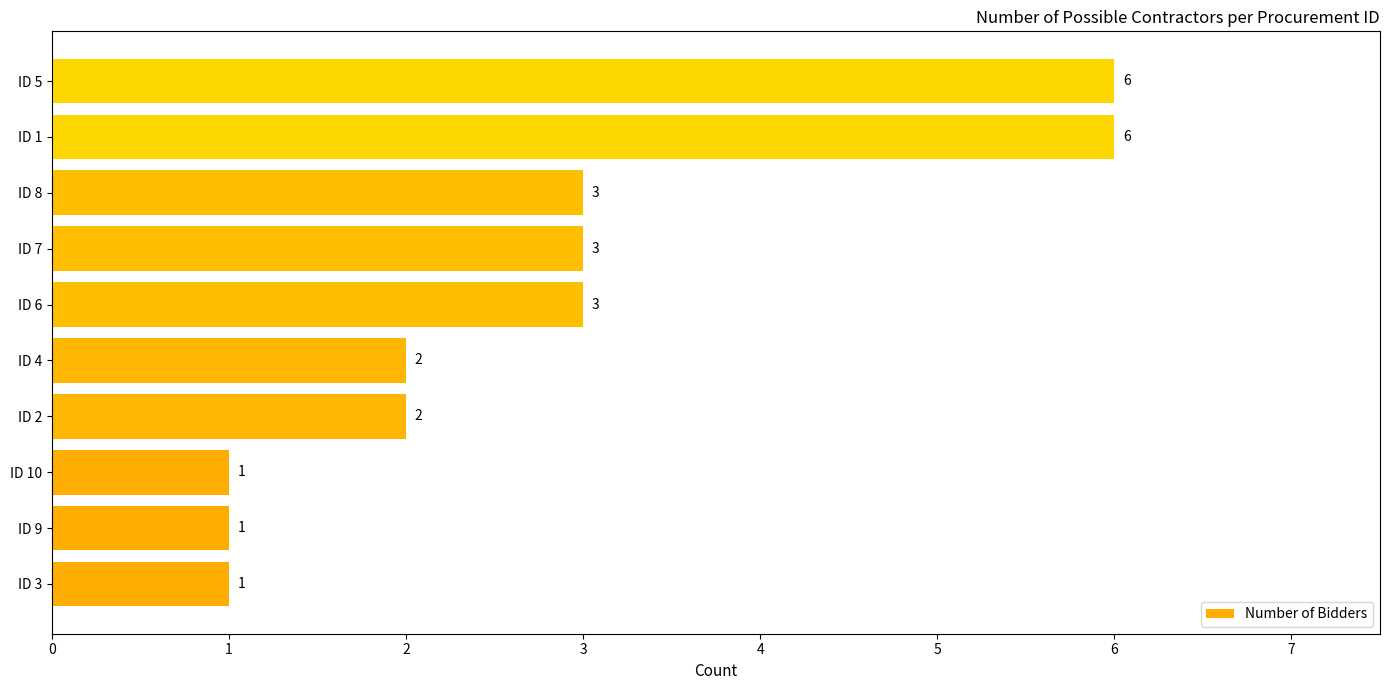

Approximately how many times larger is the value at ID 1 compared to ID 2?

3.0